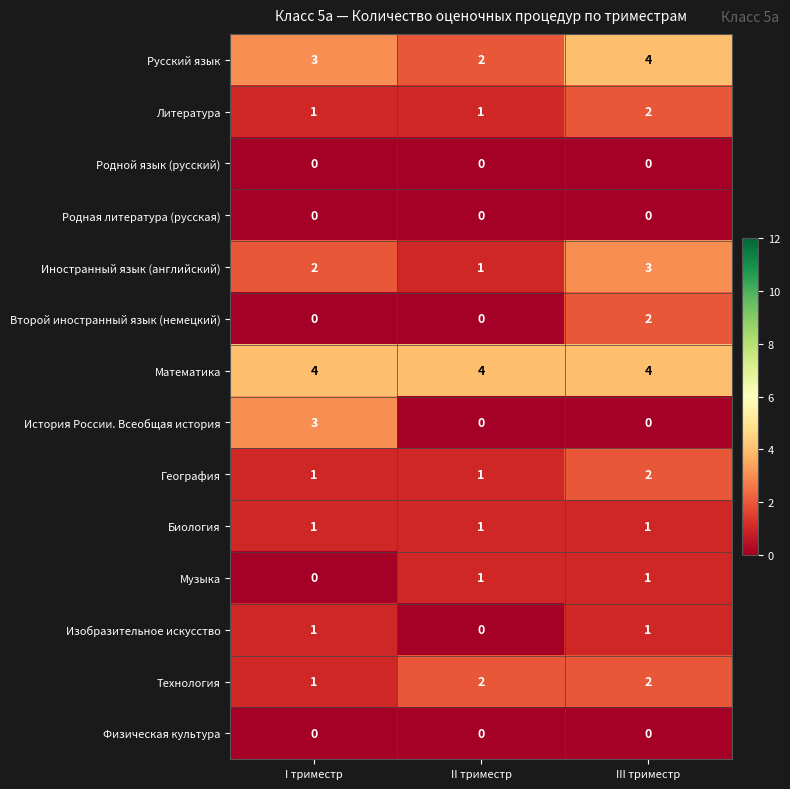

What is the approximate value of Русский язык at I триместр?

3